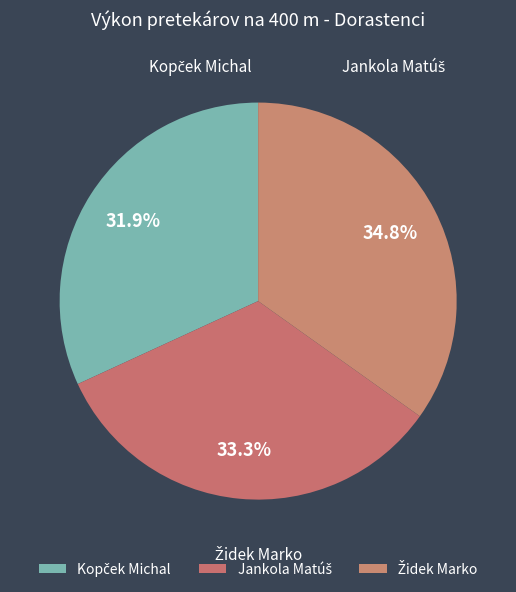

What percentage is the Židek Marko slice, to the nearest percent?

35%